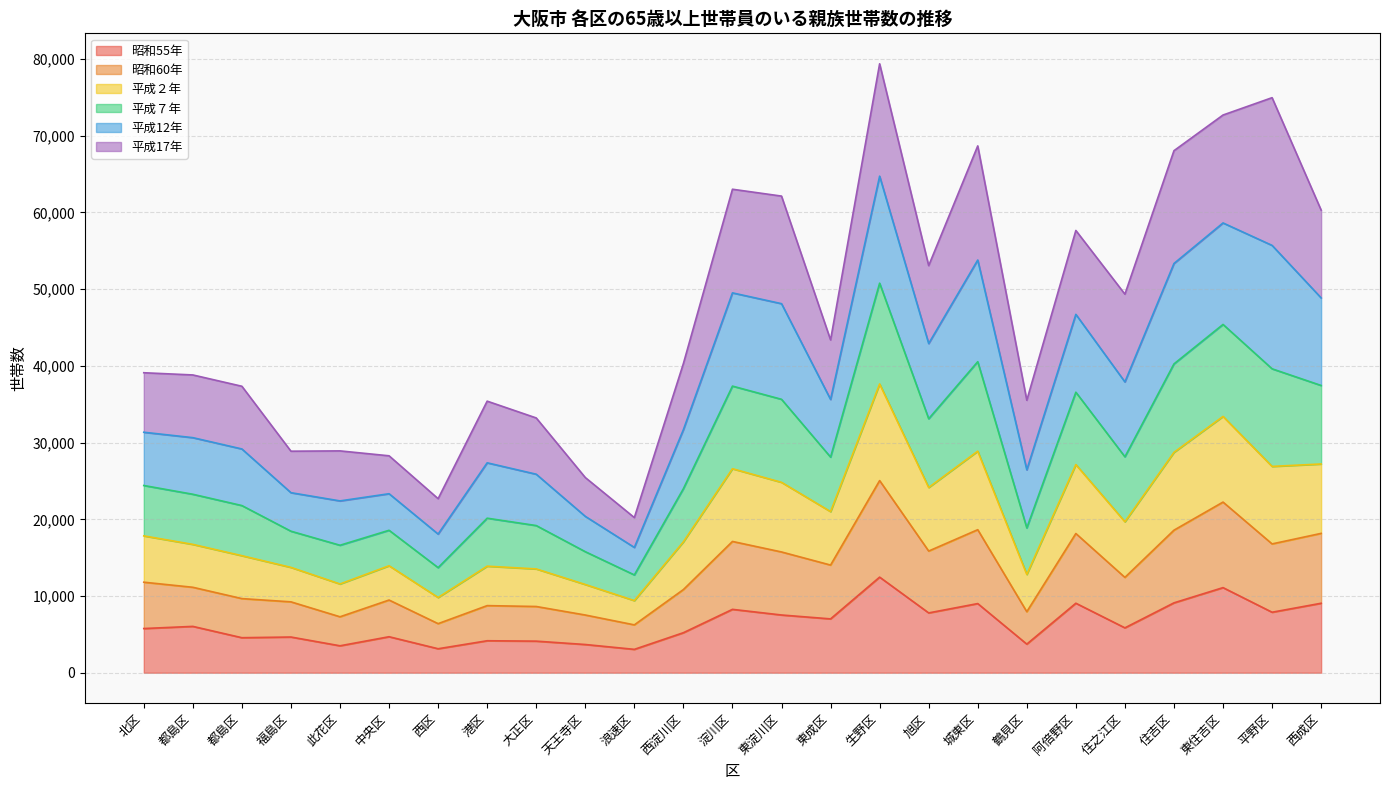

At which category does the chart reach its minimum across all series?

浪速区